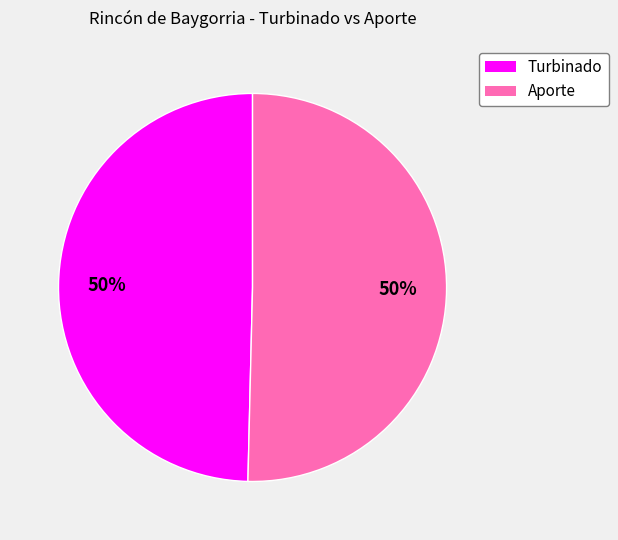

Do Aporte and Turbinado together represent more than half of the pie?

Yes